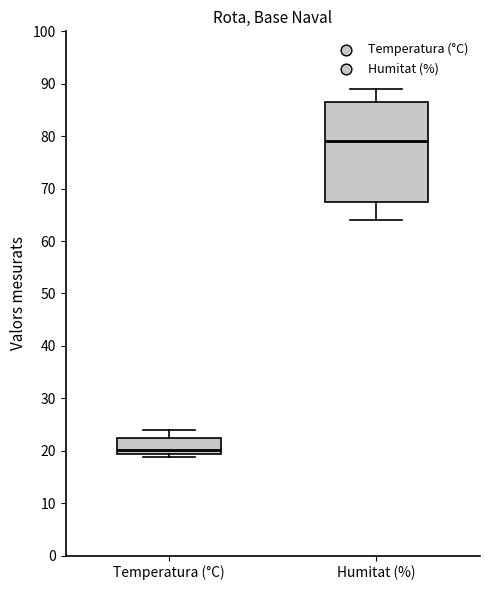

Reading left to right, transcribe this box plot: for each box, give where its median line is, the range the box spans, and where its two whiskers end, as read against the y-axis. The values are not printed on the chart, so give them approximately, as read against the axis.

Temperatura (°C): median 20, box 19 to 22, whiskers 19 (just below the box's lower edge) to 24
Humitat (%): median 79, box 68 to 87, whiskers 64 to 89